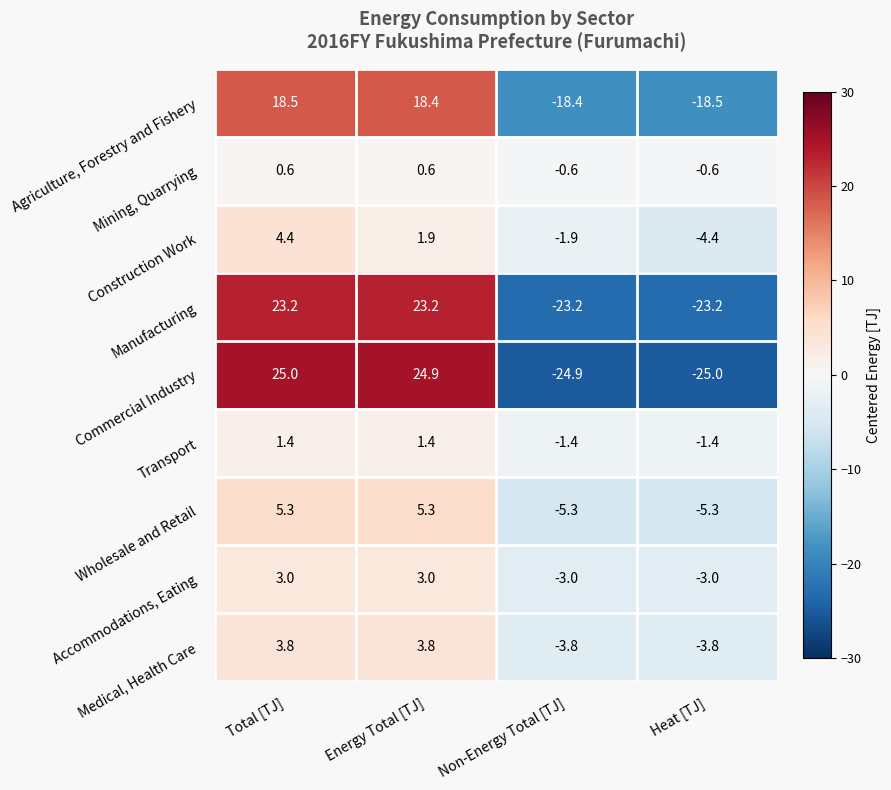

Between Total [TJ] and Non-Energy Total [TJ], which series saw the biggest shift?

Commercial Industry